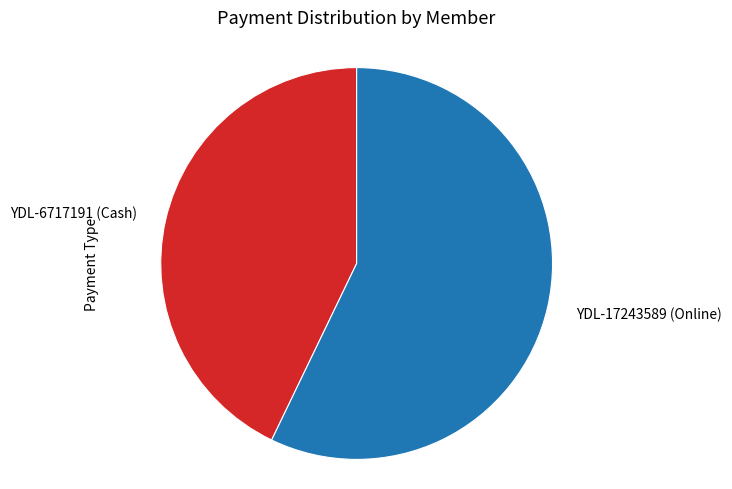

Is it true that YDL-6717191 (Cash) is 49% of the pie?

False